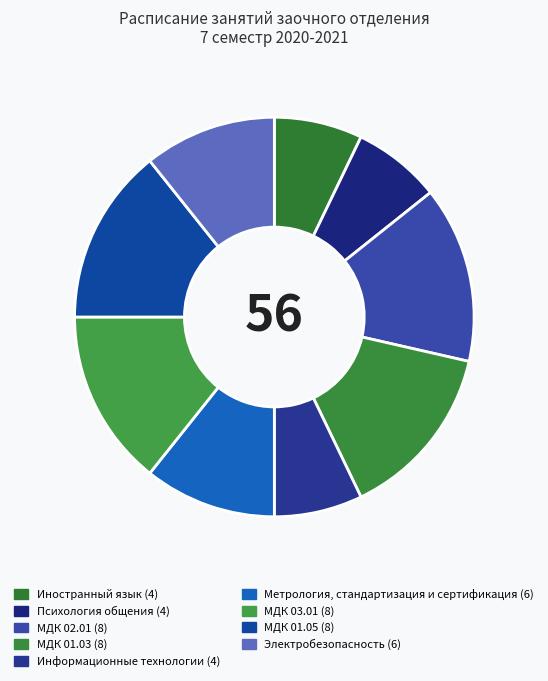

How many segments does this pie chart have?

9